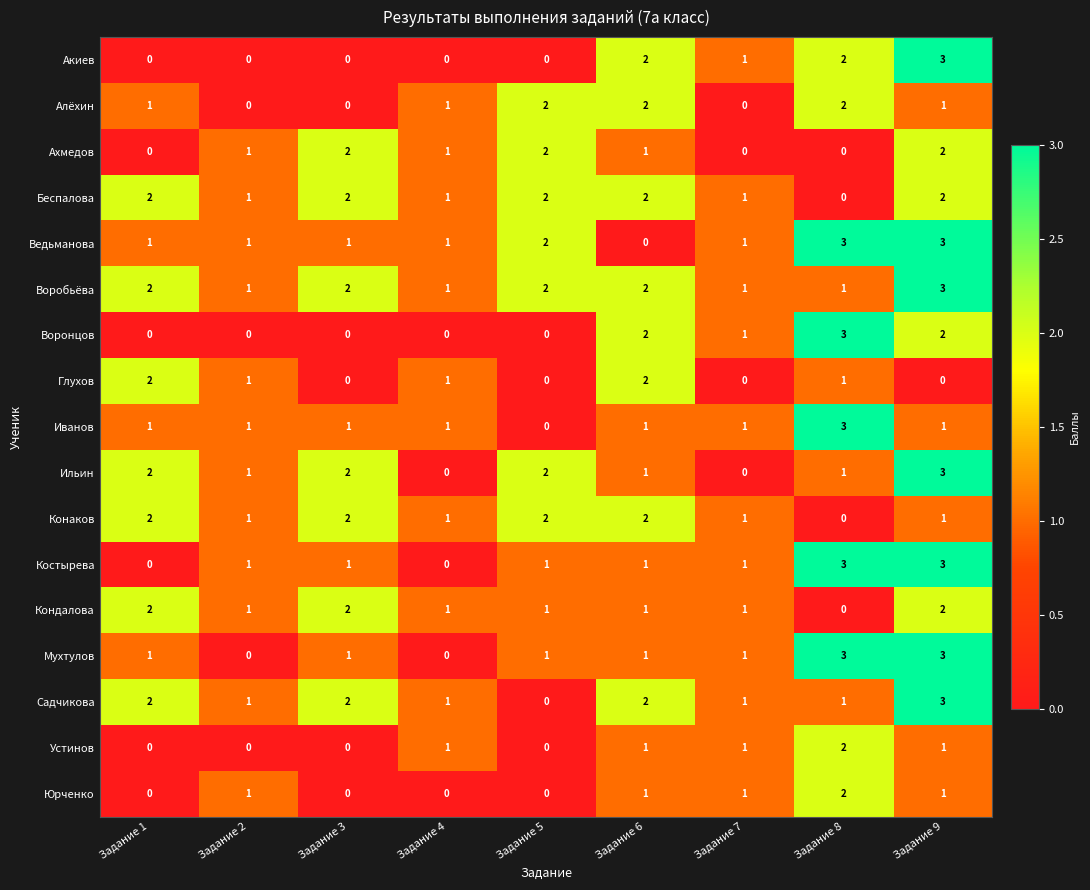

What is the sum of all Ахмедов values?

9